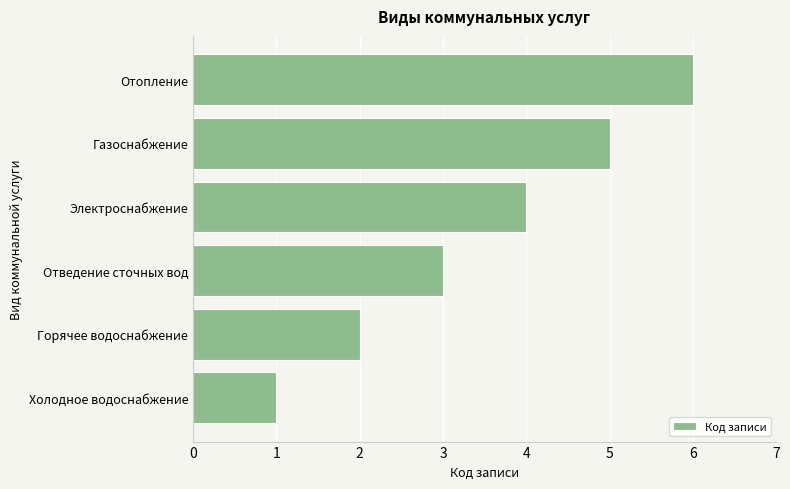

What is the difference between the maximum and minimum values?

5